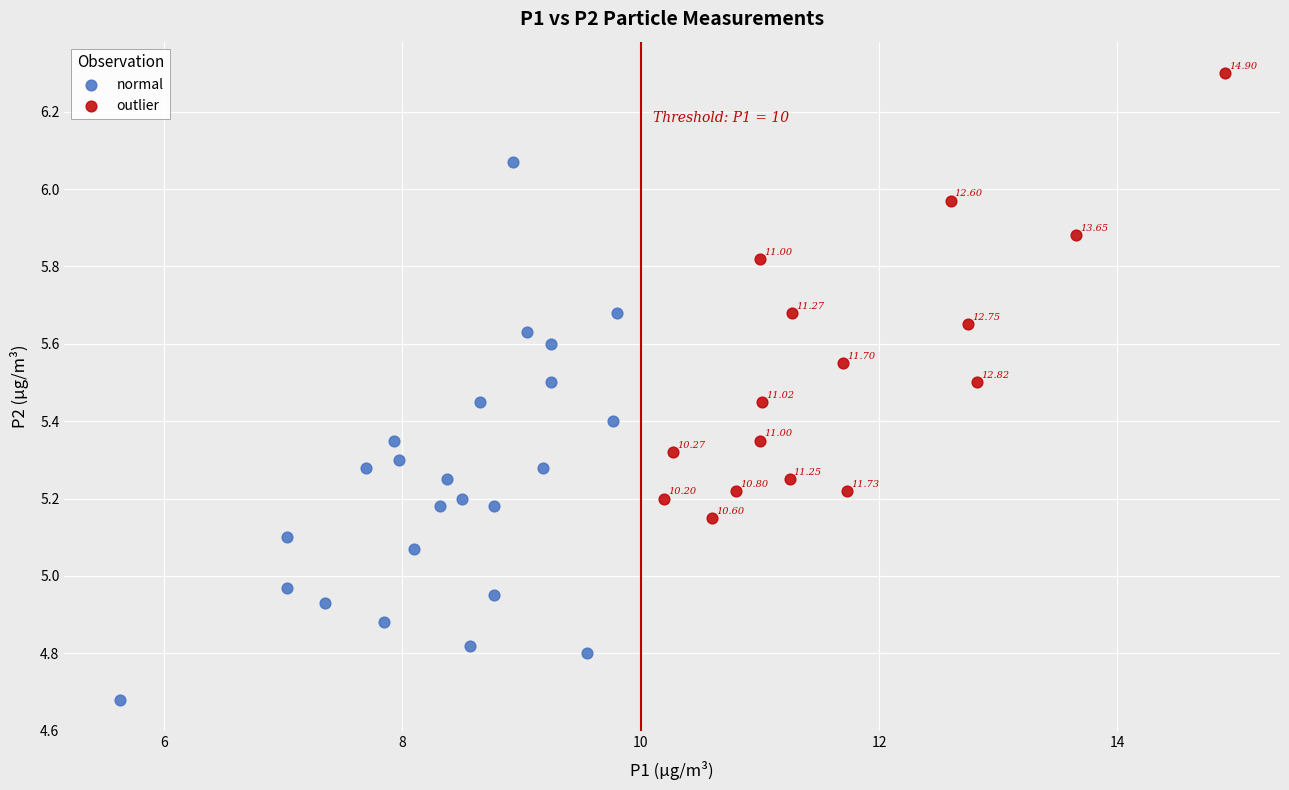

Which series reaches the minimum Y coordinate?

normal